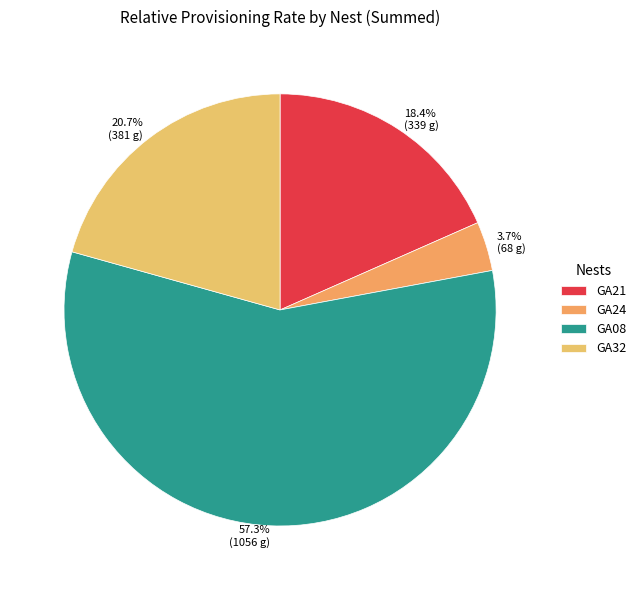

Is 57.3% (1056 g) the majority of the pie?

Yes